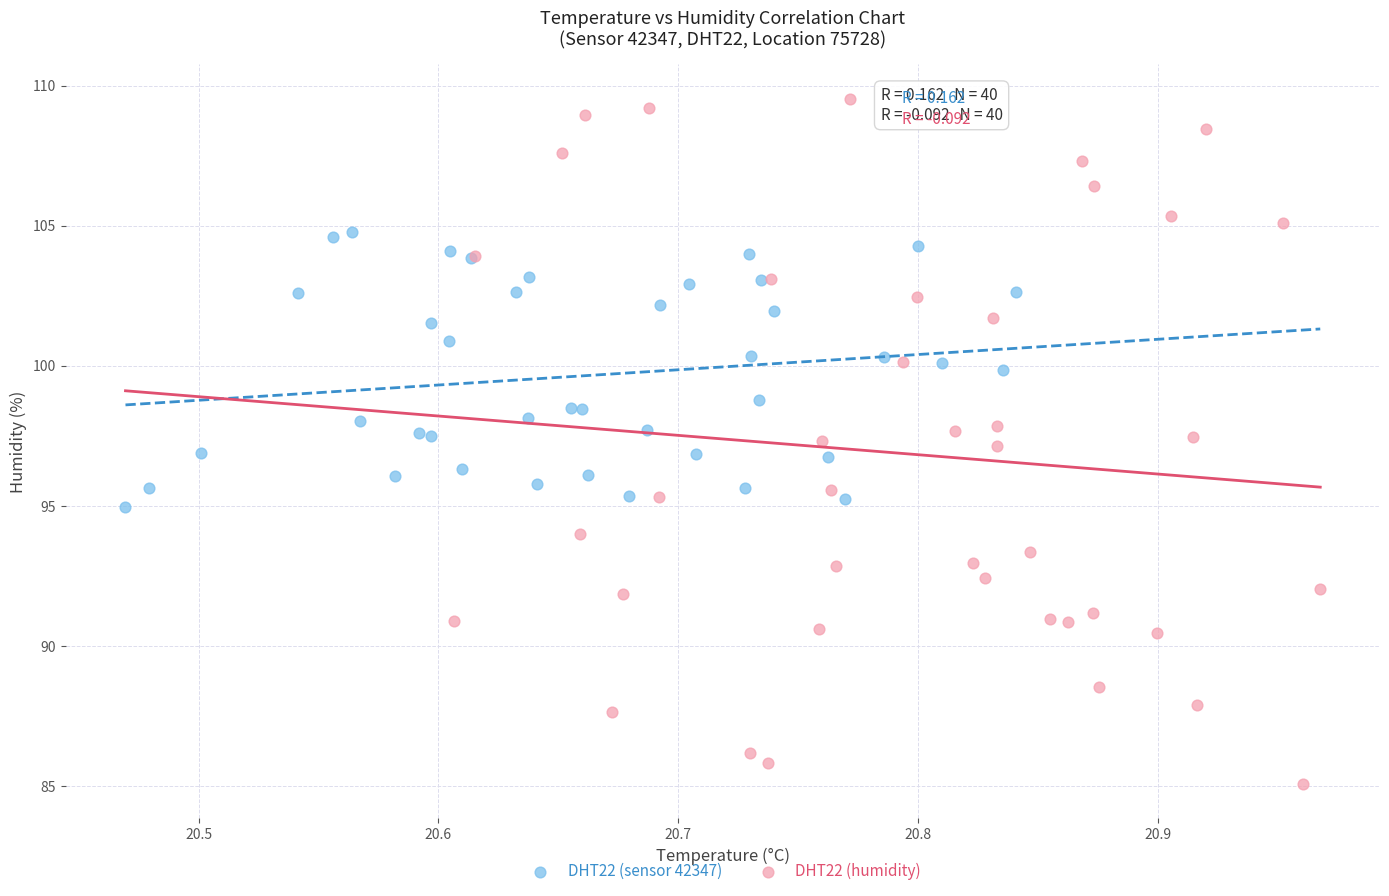

Which series reaches the maximum Y coordinate?

DHT22 (humidity)